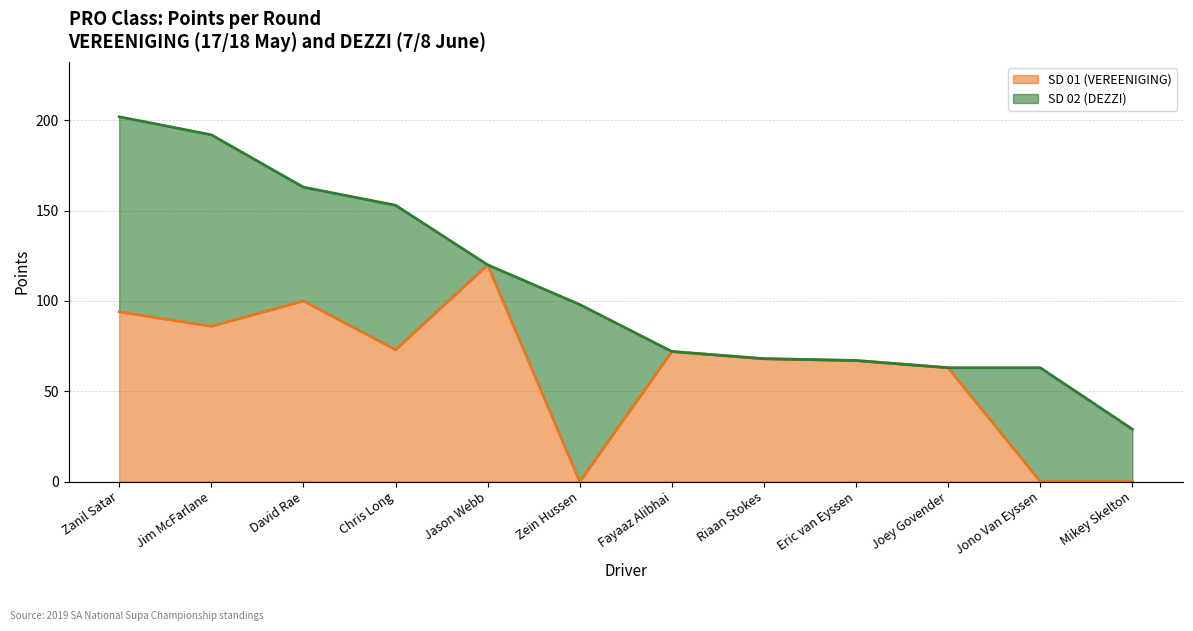

What is the label of the 4th point from the right?

Eric van Eyssen